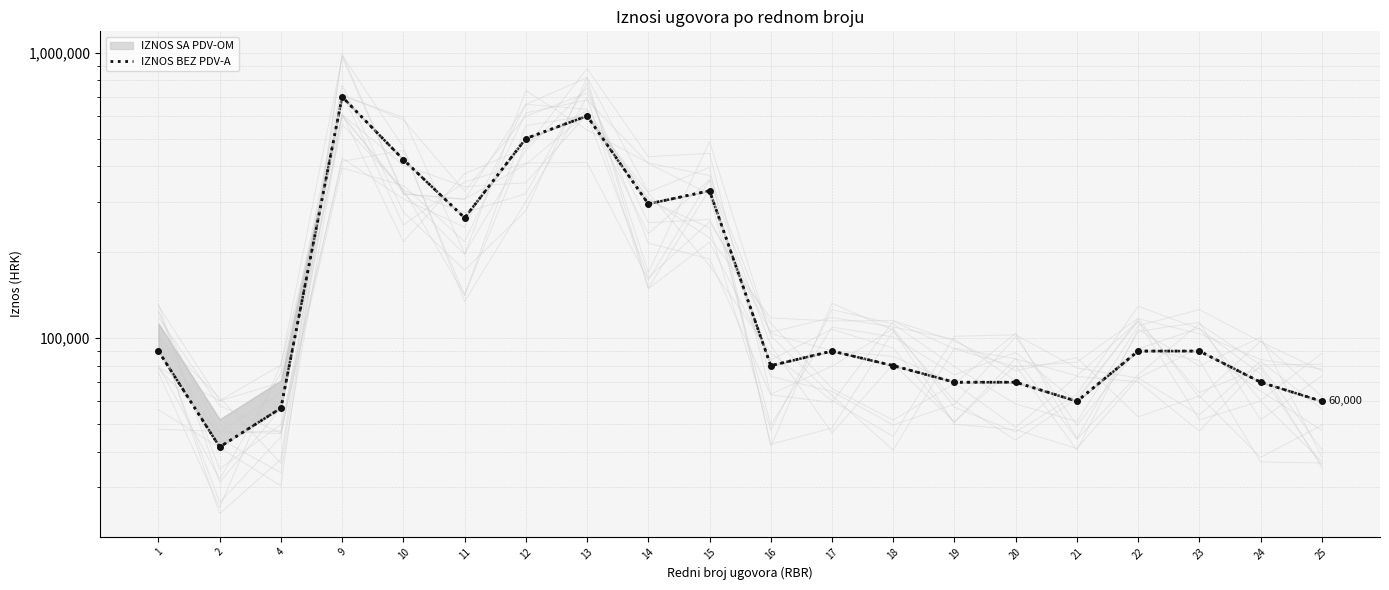

Rank the categories by value from lowest to highest.

2, 4, 21, 25, 19, 20, 24, 16, 18, 1, 17, 22, 23, 11, 14, 15, 10, 12, 13, 9